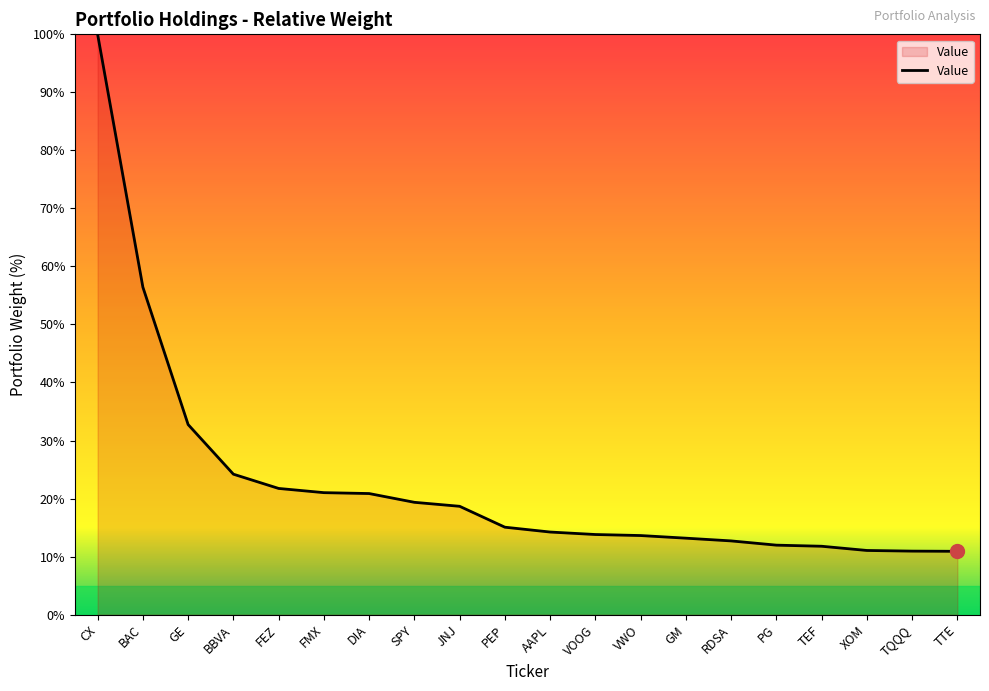

Which has a higher value, BBVA or GE?

GE